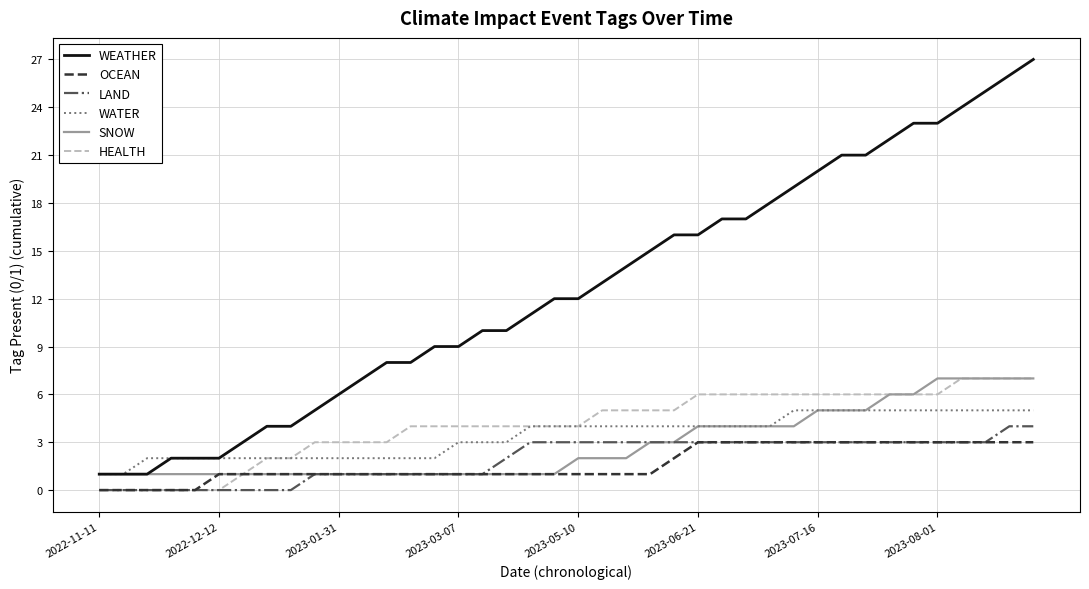

Which series has the largest total across all categories?

WEATHER